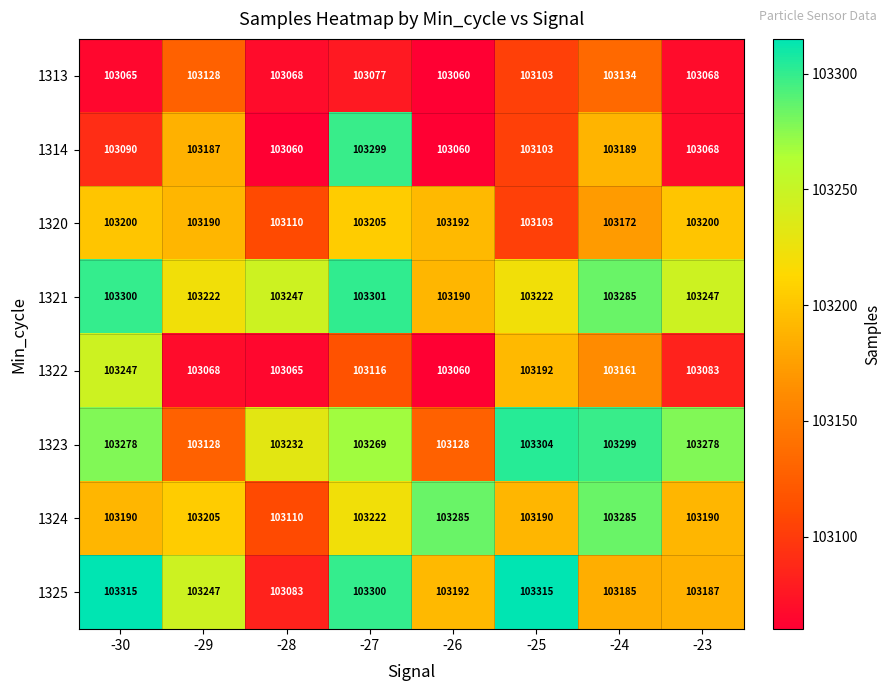

What is the maximum value shown in the chart?

103315